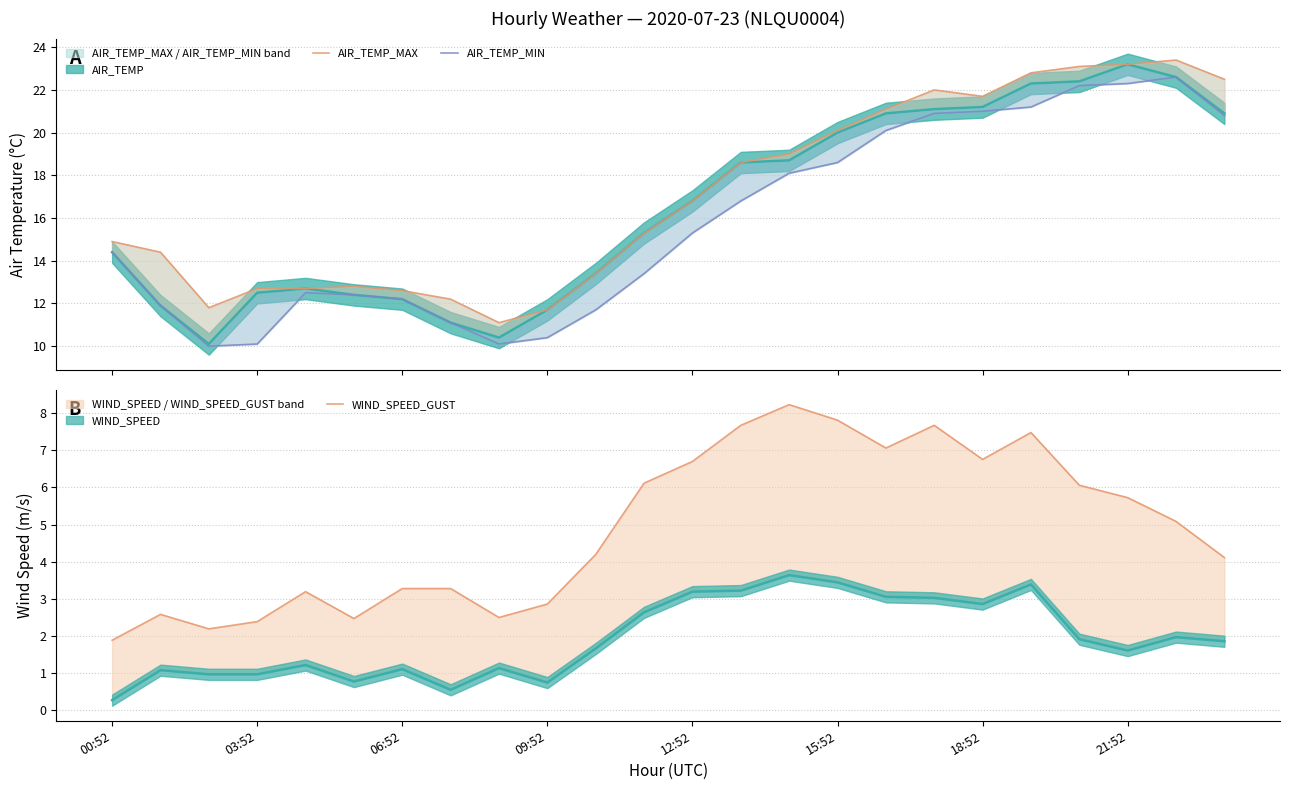

Is the value of AIR_TEMP_MIN at 15:52 greater than the value of WIND_SPEED_GUST at 19?

Yes